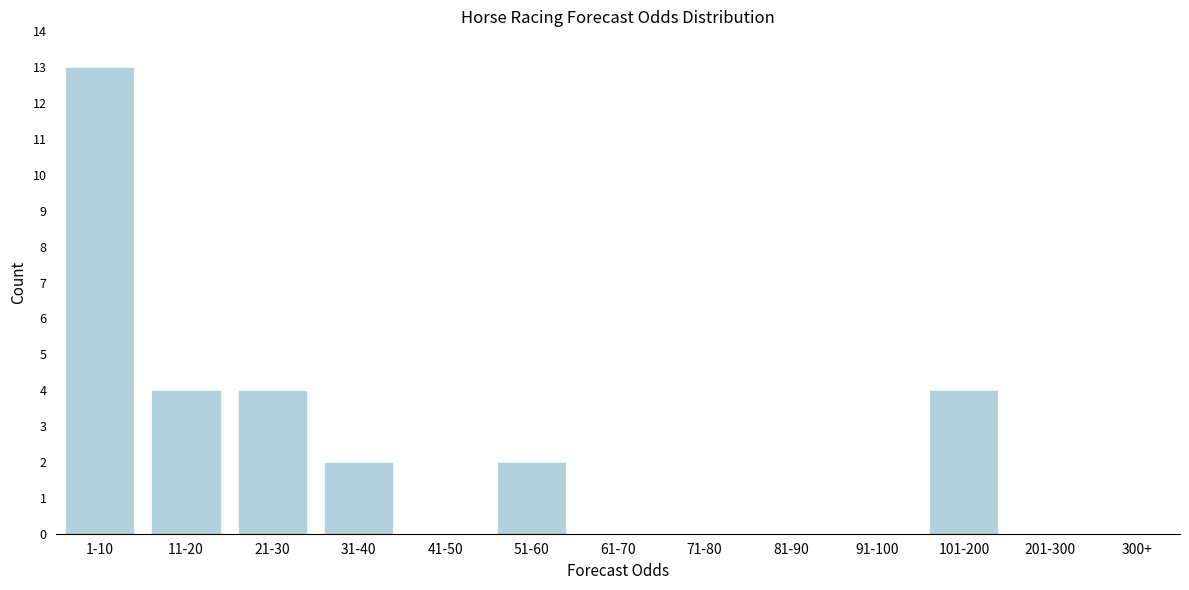

Reading left to right, extract all data points from this chart.

1-10=13	11-20=4	21-30=4	31-40=2	41-50=0	51-60=2	61-70=0	71-80=0	81-90=0	91-100=0	101-200=4	201-300=0	300+=0